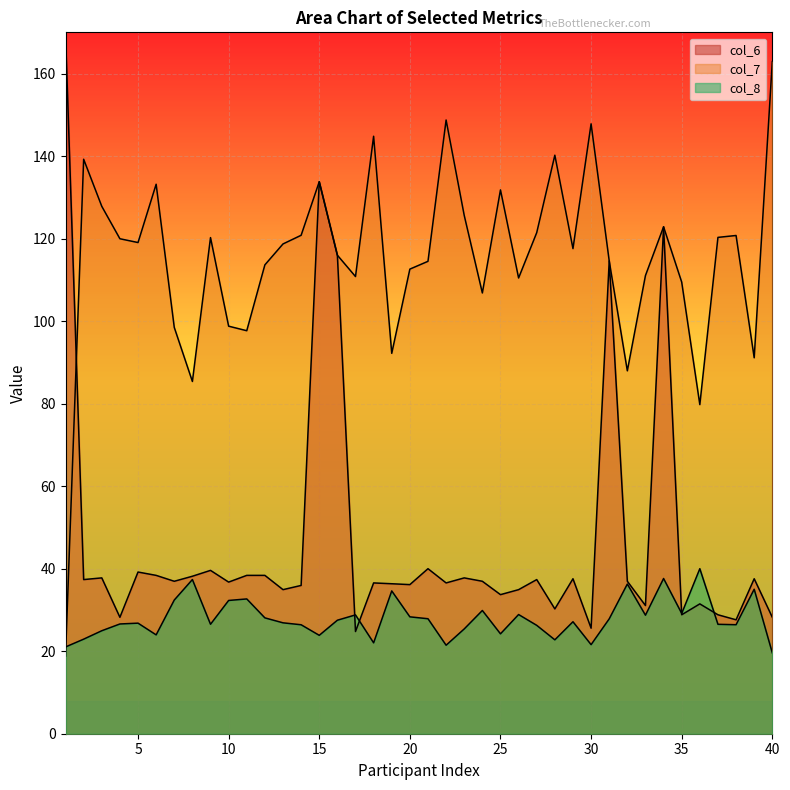

At which category is the sum across all series the highest?

15